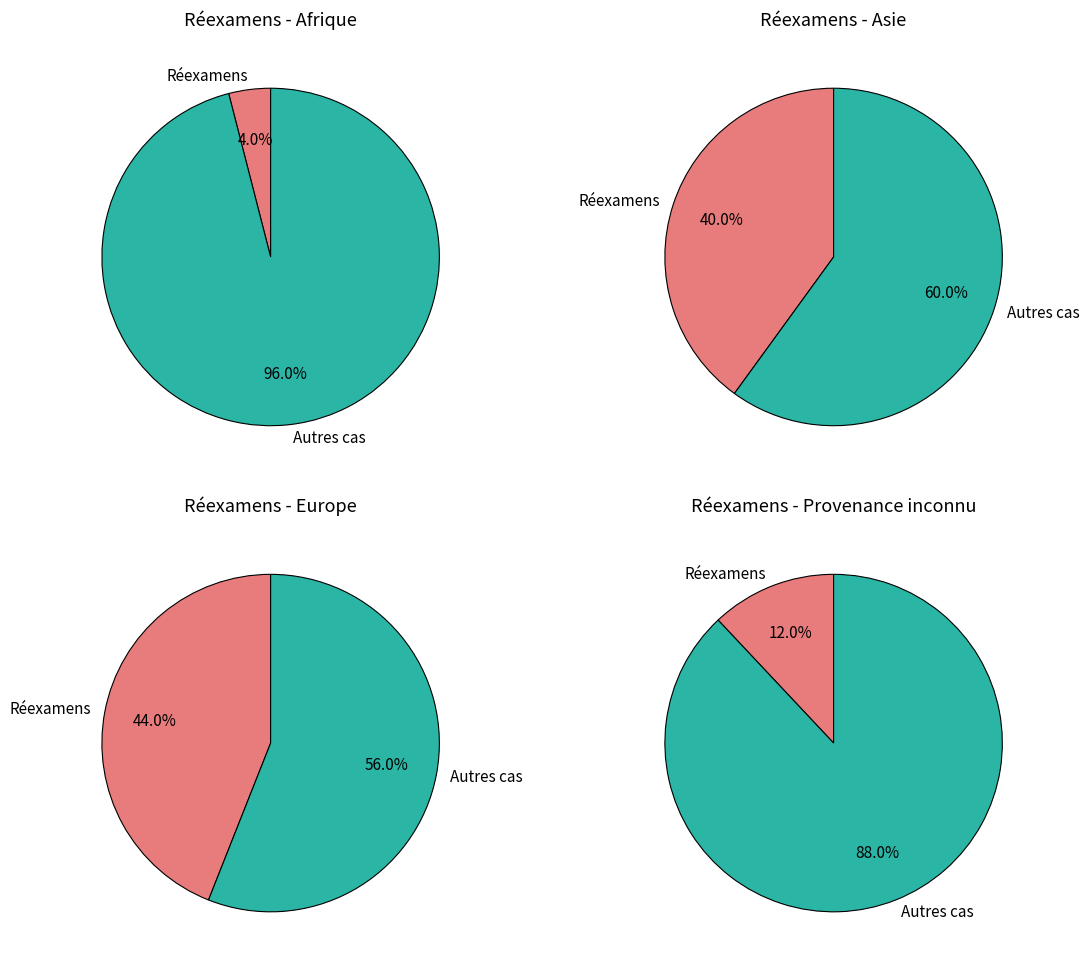

Rank the categories by value from lowest to highest.

Afrique, Provenance inconnu, Asie, Europe